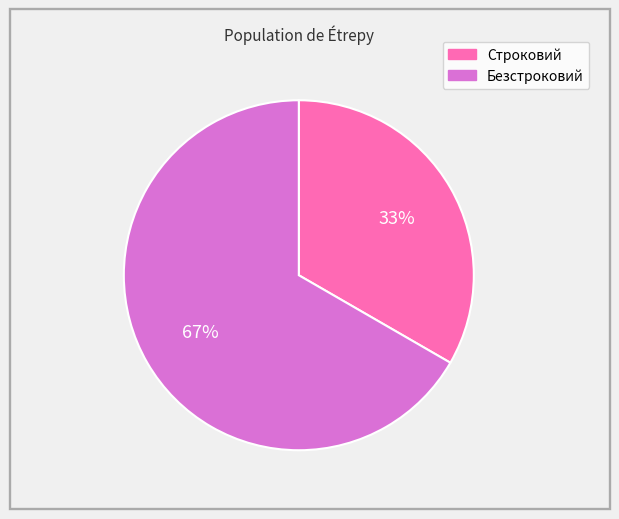

Which category accounts for the majority?

Безстроковий